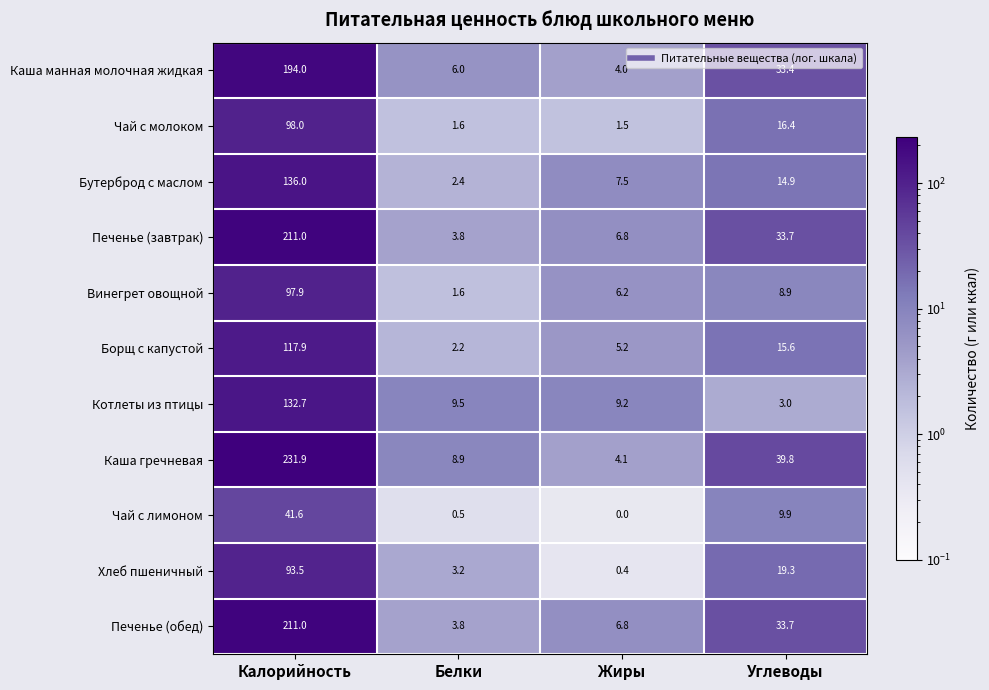

True or false: Чай с молоком has a value of 50.0 at Калорийность.

False